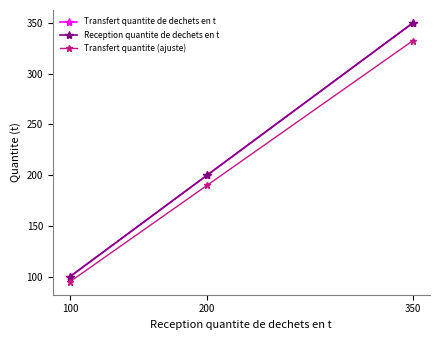

What is the sum of the Reception quantite de dechets en t values at 100 and 200?

300.0